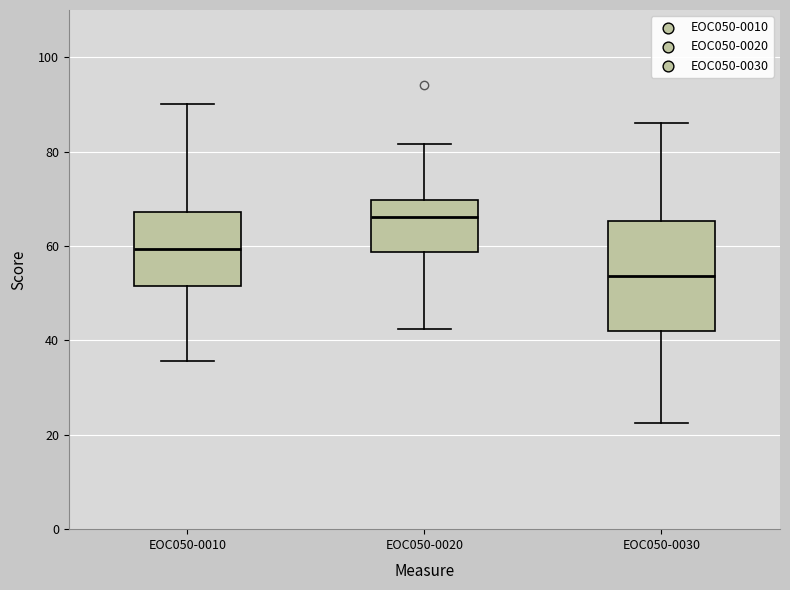

Reading left to right, read every box against the y-axis: the position of its median line, the range the box covers, and the ends of its whiskers. The values are not printed on the chart, so give them approximately, as read against the axis.

EOC050-0010: median 60, box 52 to 68, whiskers 36 to 90
EOC050-0020: median 66, box 58 to 70, whiskers 42 to 82
EOC050-0030: median 54, box 42 to 66, whiskers 22 to 86